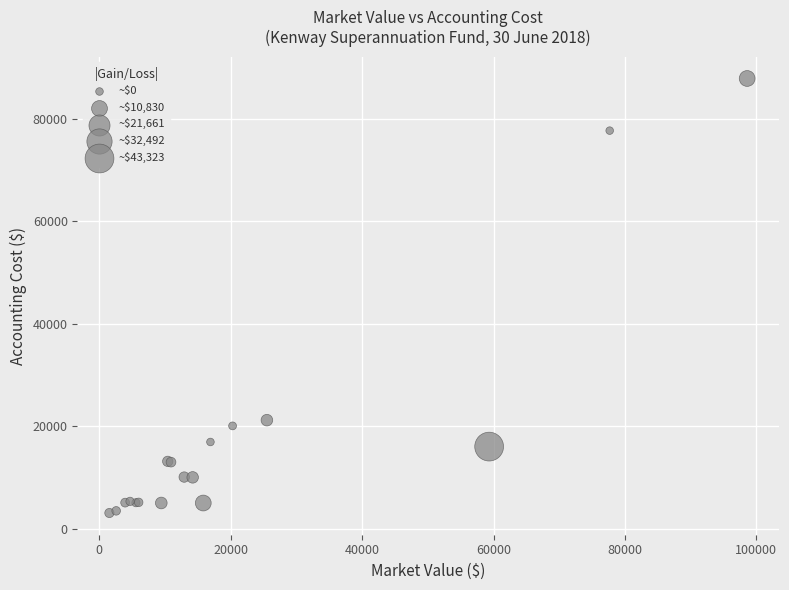

What Y value in the scatter plot is closest to 45450?

21166.4